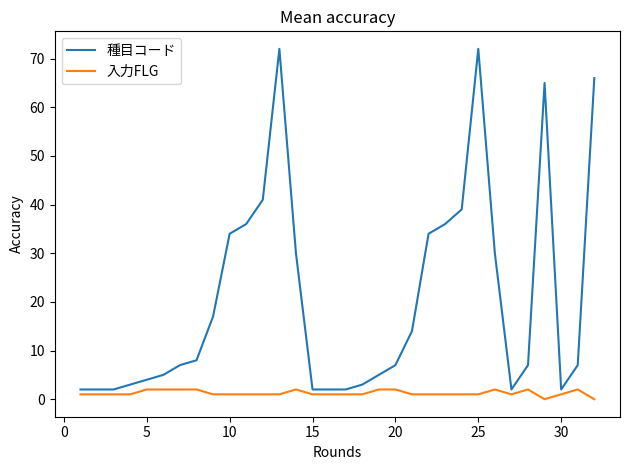

True or false: 種目コード has more than 1 interior local peaks.

True